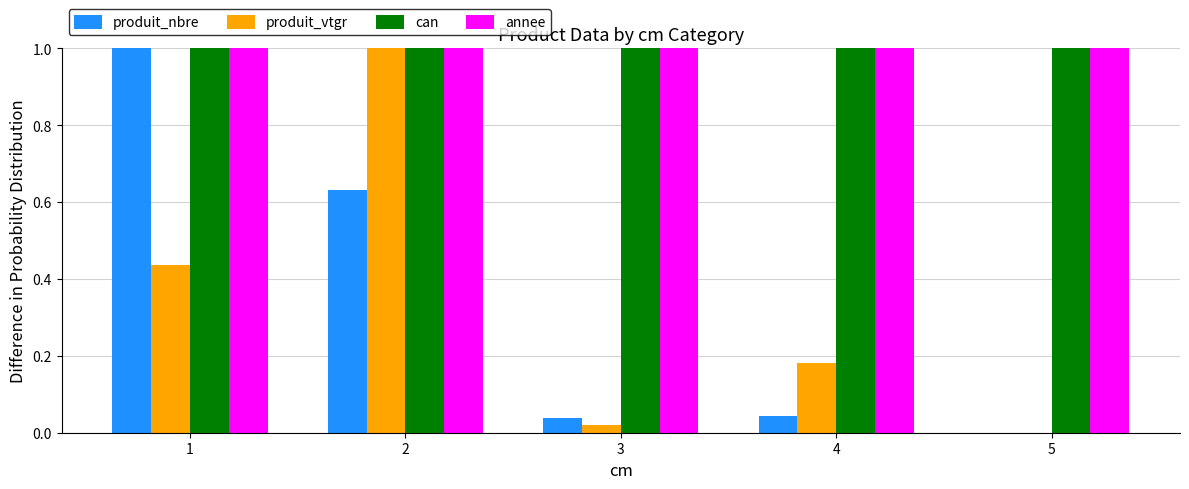

What is the sum of the annee values at 1 and 4?

2.0